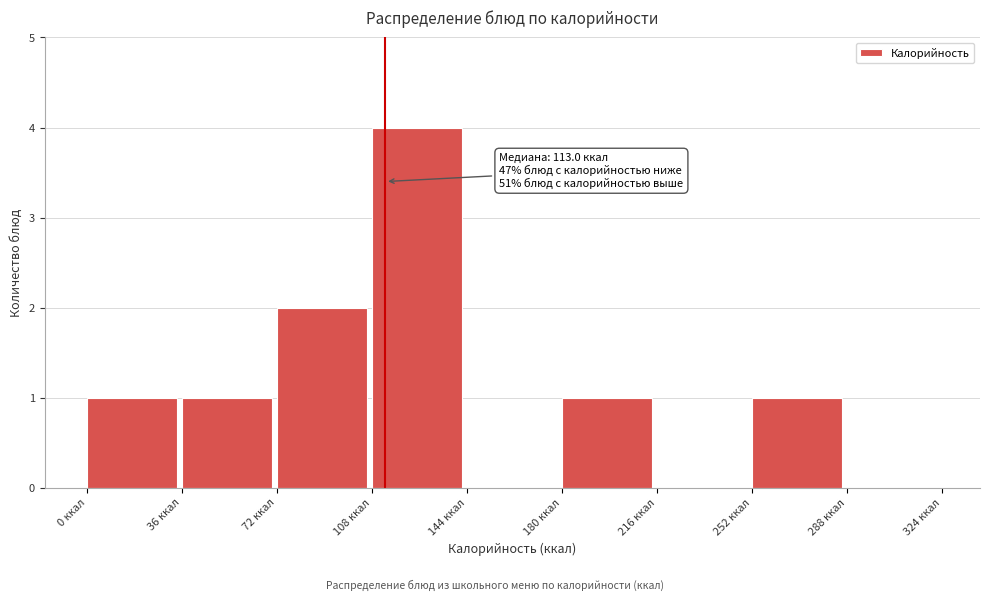

Which range on the x-axis has the tallest bar?

108 to 144